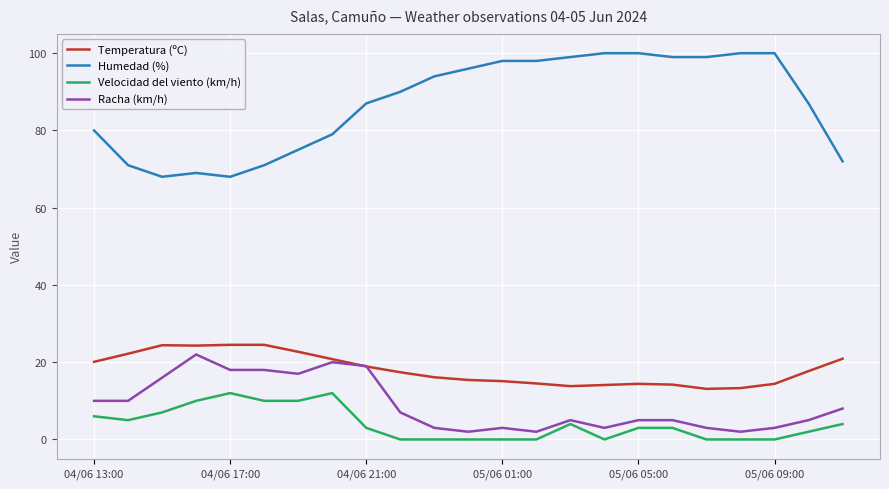

What is the difference between the second highest and minimum values in the Humedad (%) series?

32.0